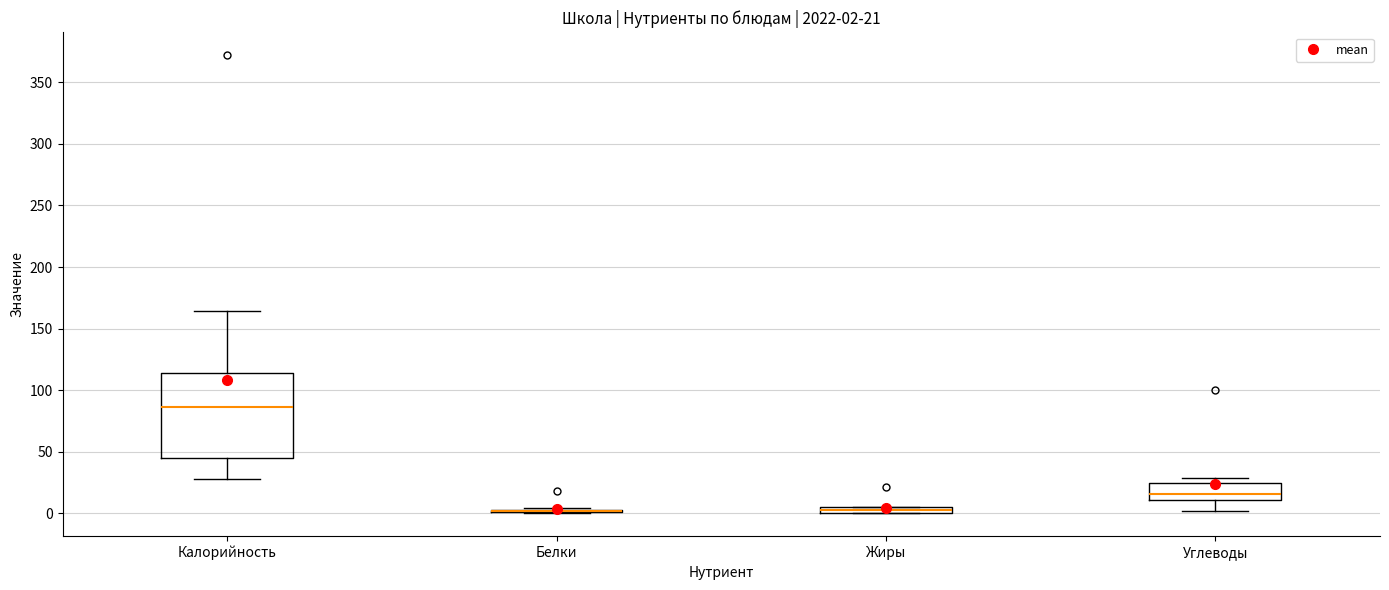

Which box is the tallest, from its lower edge to its upper edge?

Калорийность